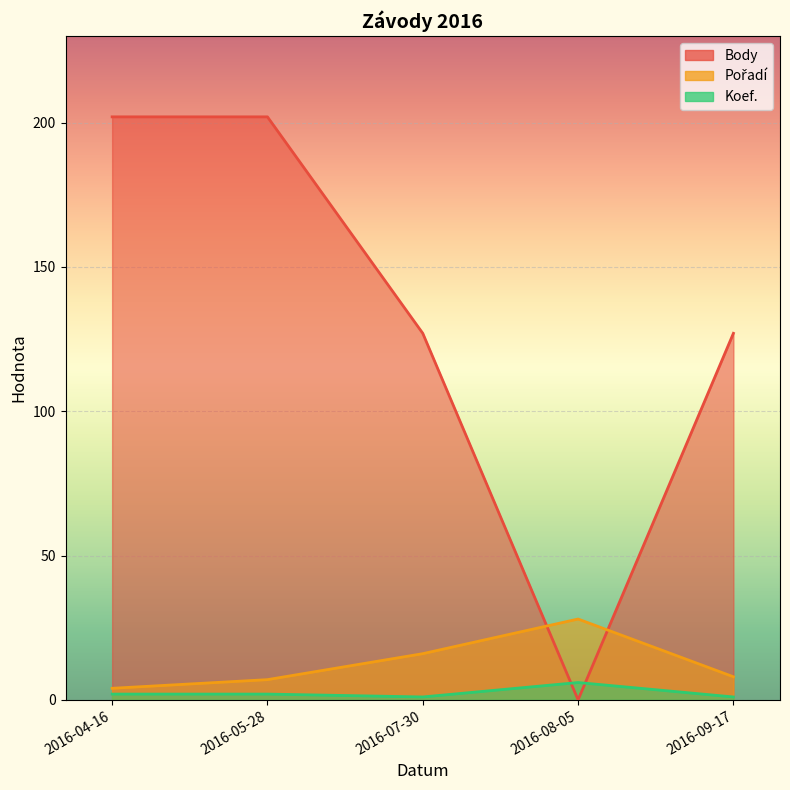

True or false: Pořadí and Koef. intersect in this chart.

False